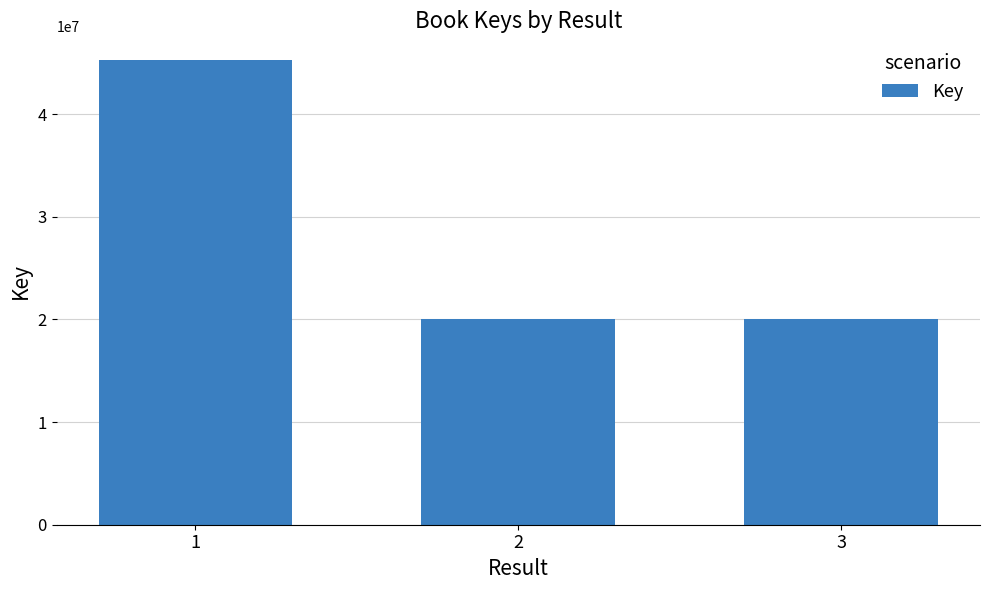

Is it true that the value at 1 is 45318822?

True